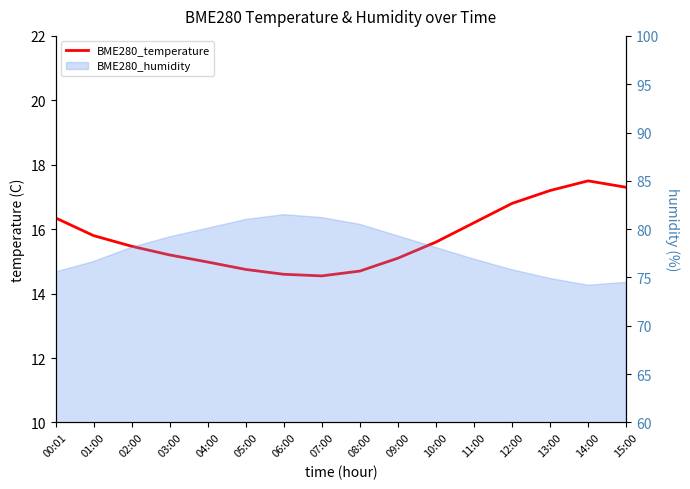

The chart shows a value of 17.2 at 13:00. True or false?

True